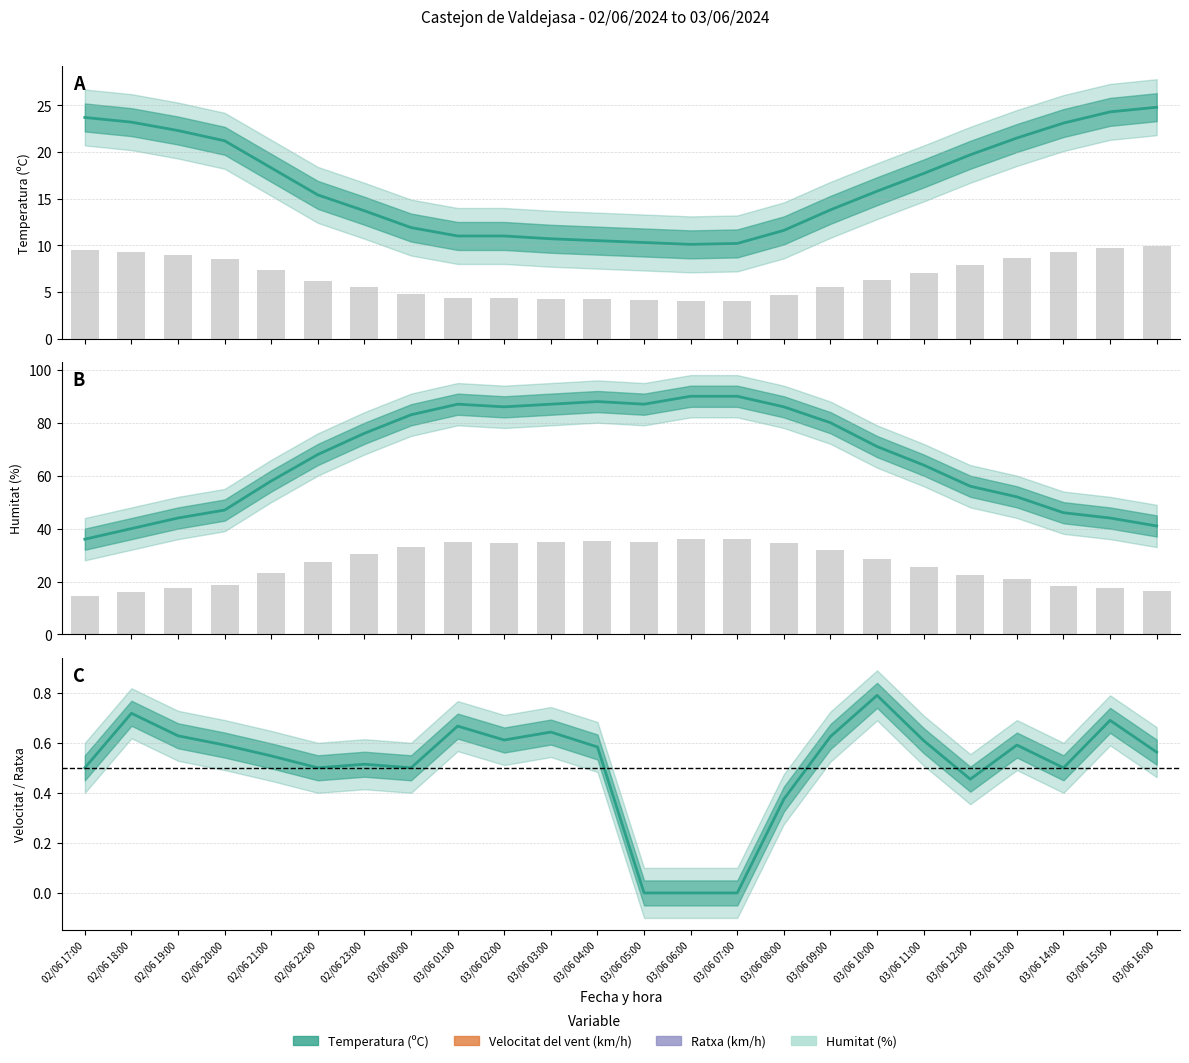

Reading right to left, extract all data points from this chart.

Temperatura (ºC): 24.8	24.3	23.1	21.5	19.7	17.7	15.8	13.8	11.6	10.2	10.1	10.3	10.5	10.7	11.0	11.0	11.9	13.7	15.4	18.3	21.2	22.3	23.2	23.7
Humitat (%): 41.0	44.0	46.0	52.0	56.0	64.0	71.0	80.0	86.0	90.0	90.0	87.0	88.0	87.0	86.0	87.0	83.0	76.0	68.0	58.0	47.0	44.0	40.0	36.0